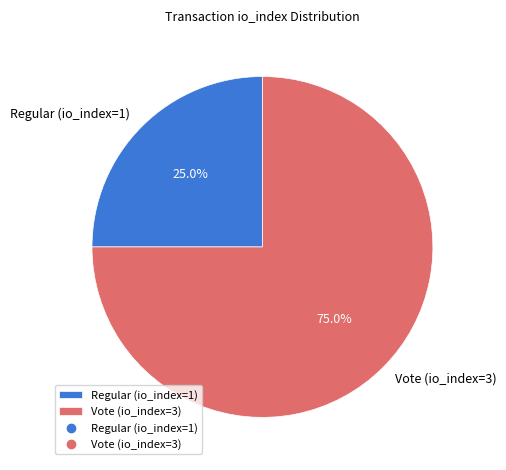

Count the number of slices in the pie.

2